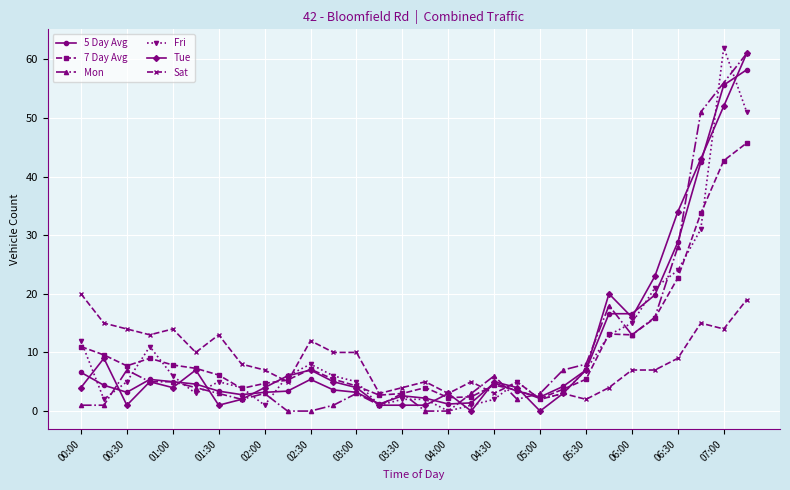

What is the value of the Tue point at the 17th from the left?

3.0